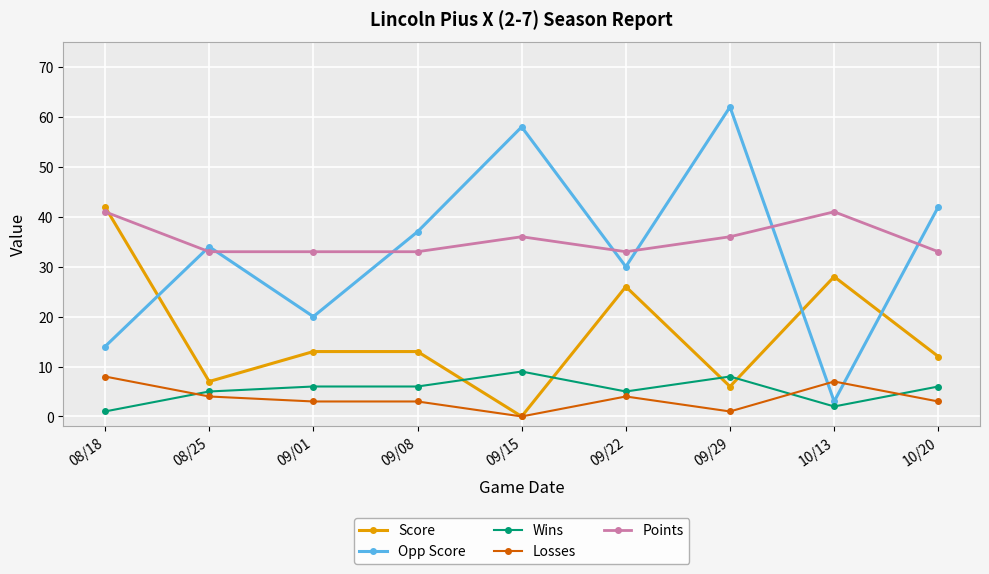

How many interior local valleys does the Score series have?

3